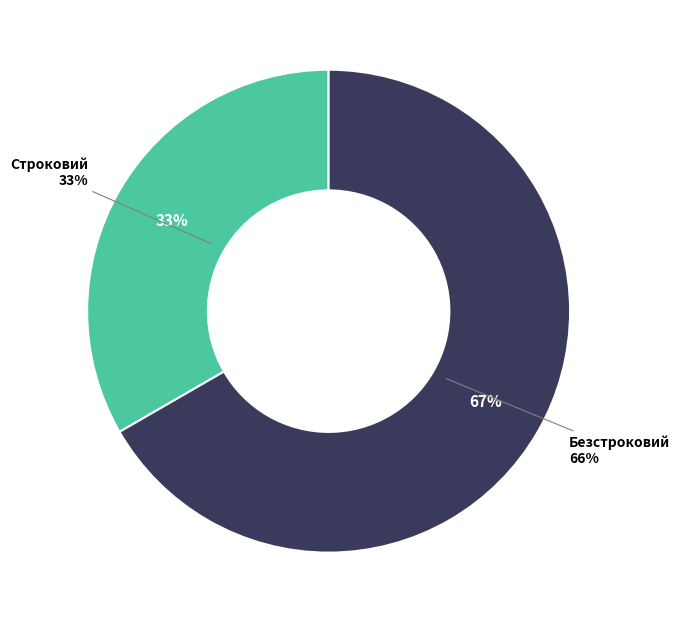

What is the majority slice?

Безстроковий